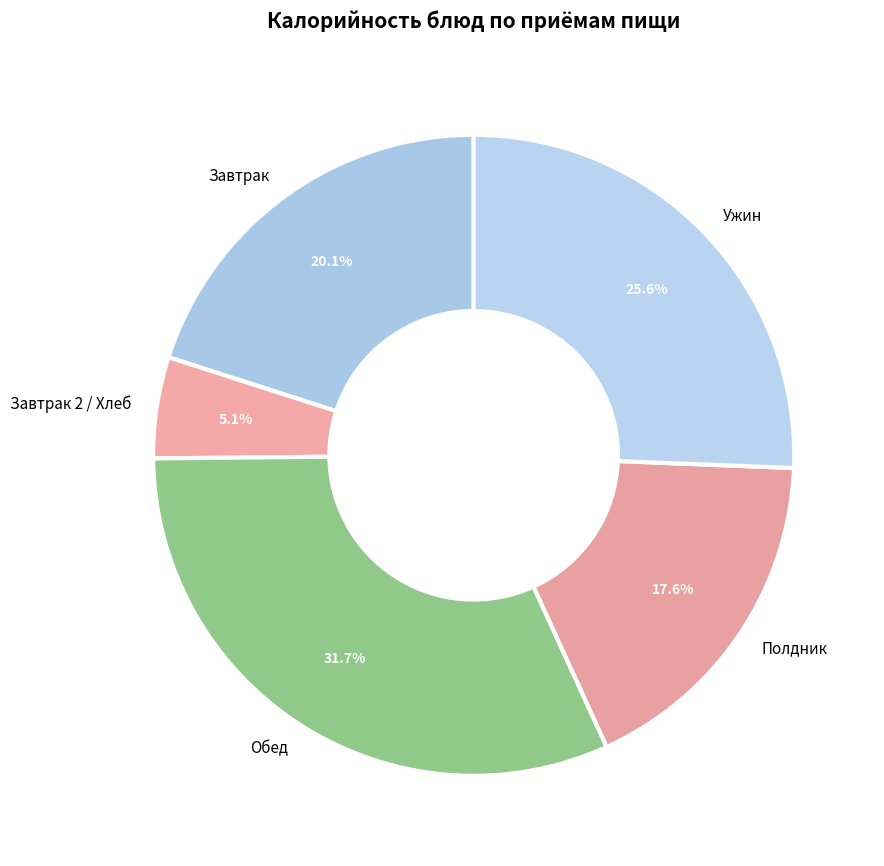

Rank the categories by value from lowest to highest.

Завтрак 2 / Хлеб, Полдник, Завтрак, Ужин, Обед